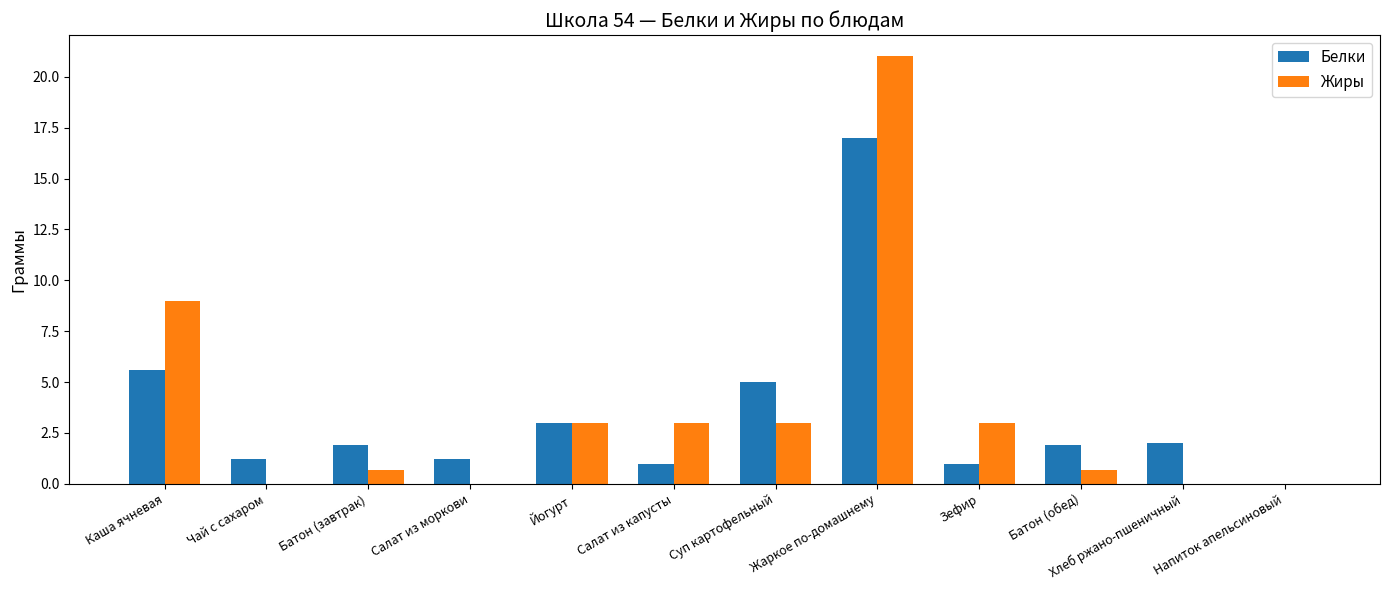

Where is Белки nearest to the value 8?

Каша ячневая